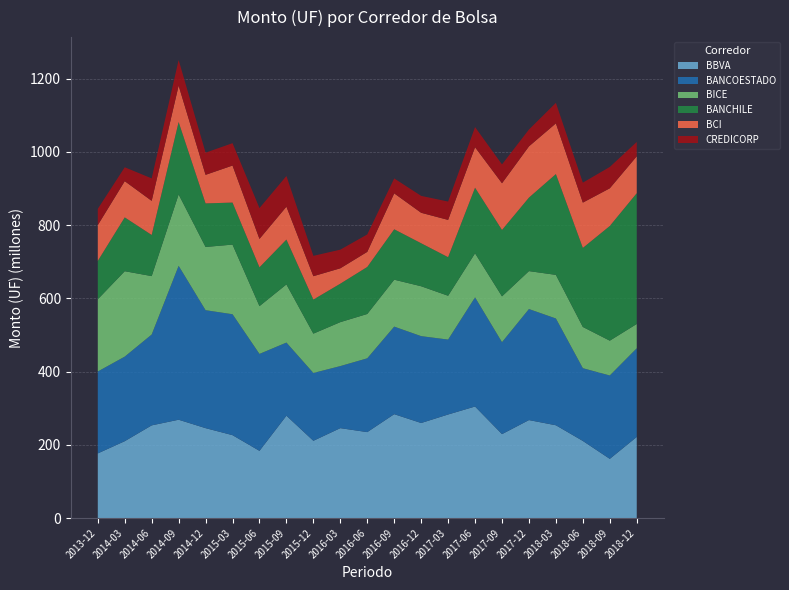

Reading right to left, transcribe all the data shown in this chart.

BBVA: 2018-12=221378102.4	2018-09=161527163.8	2018-06=210447555.9	2018-03=253242582.6	2017-12=267404314.0	2017-09=229050786.4	2017-06=304429293.8	2017-03=282655389.3	2016-12=259422894.8	2016-09=283538452.4	2016-06=234533607.8	2016-03=245386660.2	2015-12=210846195.5	2015-09=279357978.5	2015-06=183379323.2	2015-03=226243437.4	2014-12=245390356.4	2014-09=268393168.0	2014-06=252941064.1	2014-03=209748688.6	2013-12=176390448.7
BANCOESTADO: 2018-12=242050317.7	2018-09=227614651.4	2018-06=198622130.5	2018-03=291515594.9	2017-12=303149406.8	2017-09=251006807.4	2017-06=298018071.3	2017-03=204521537.8	2016-12=237166875.8	2016-09=239018145.0	2016-06=201501048.6	2016-03=169439255.8	2015-12=185157173.9	2015-09=199650775.2	2015-06=264663455.8	2015-03=330124867.3	2014-12=322021886.4	2014-09=420128914.9	2014-06=248027548.3	2014-03=230900555.1	2013-12=223652690.4
BICE: 2018-12=66383183.2	2018-09=95091115.8	2018-06=112620937.0	2018-03=119123768.7	2017-12=103619857.4	2017-09=125152315.6	2017-06=120322866.6	2017-03=119676983.0	2016-12=136222262.8	2016-09=128171213.9	2016-06=121082691.5	2016-03=120001737.8	2015-12=107425448.6	2015-09=158835692.9	2015-06=130494426.8	2015-03=190164648.2	2014-12=172691850.5	2014-09=195080914.9	2014-06=159549758.1	2014-03=233233294.9	2013-12=197176700.4
BANCHILE: 2018-12=357007572.8	2018-09=313116727.8	2018-06=215771562.7	2018-03=275226666.1	2017-12=200651157.7	2017-09=181265651.4	2017-06=179136892.2	2017-03=105275597.8	2016-12=117379614.0	2016-09=137580019.0	2016-06=128344877.1	2016-03=104999694.1	2015-12=92970780.7	2015-09=122385689.5	2015-06=105970212.7	2015-03=114743443.5	2014-12=118899371.1	2014-09=197622050.9	2014-06=112291956.9	2014-03=146966717.4	2013-12=104748323.3
BCI: 2018-12=100757906.4	2018-09=102879638.2	2018-06=123704034.9	2018-03=138412323.3	2017-12=139921137.4	2017-09=127581231.4	2017-06=110526534.9	2017-03=101825600.6	2016-12=83211428.3	2016-09=98087992.1	2016-06=41239493.7	2016-03=41988787.1	2015-12=63889297.6	2015-09=89833419.8	2015-06=77521829.4	2015-03=101111686.8	2014-12=77982432.8	2014-09=99291137.4	2014-06=93148828.0	2014-03=98880473.7	2013-12=97719339.7
CREDICORP: 2018-12=39147753.3	2018-09=58289413.2	2018-06=54523712.3	2018-03=55993518.4	2017-12=45959269.8	2017-09=51392141.8	2017-06=54899443.2	2017-03=50048017.1	2016-12=46099458.1	2016-09=40775851.9	2016-06=47516439.3	2016-03=50876435.6	2015-12=55511606.3	2015-09=83710736.5	2015-06=84177813.7	2015-03=61059739.6	2014-12=60476744.3	2014-09=69993546.3	2014-06=61313832.3	2014-03=37918207.3	2013-12=44405502.5